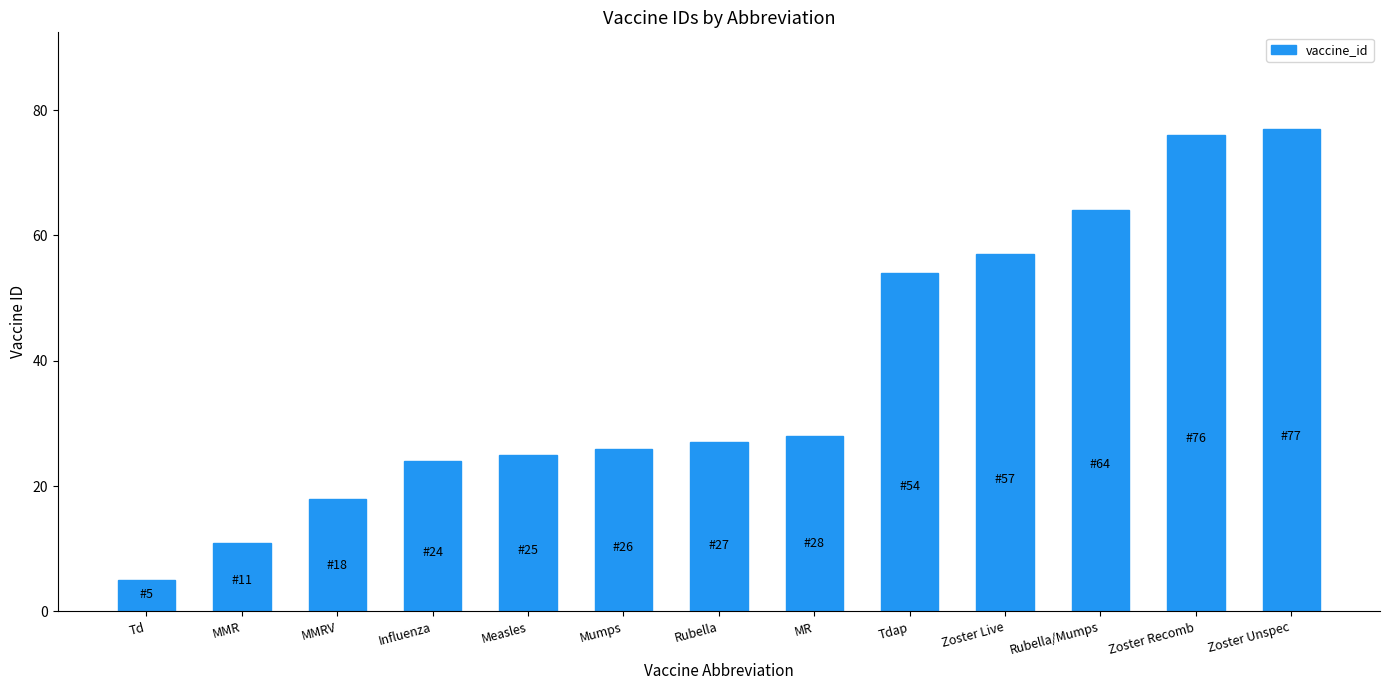

How many data points are less than 27?

6